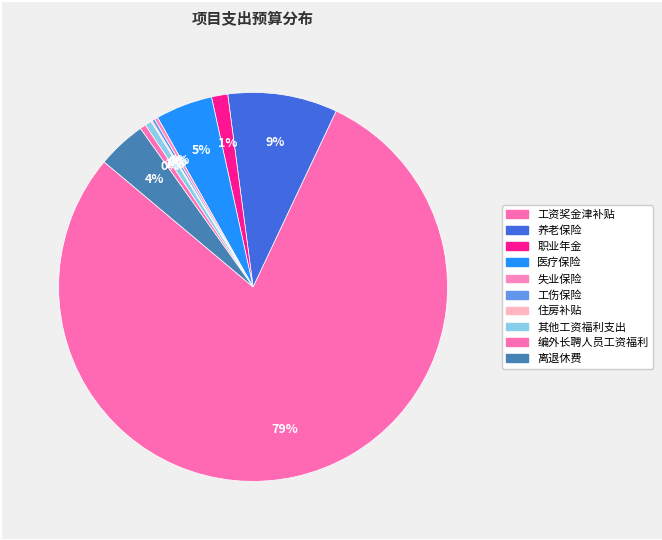

Is there a majority slice in this chart?

Yes